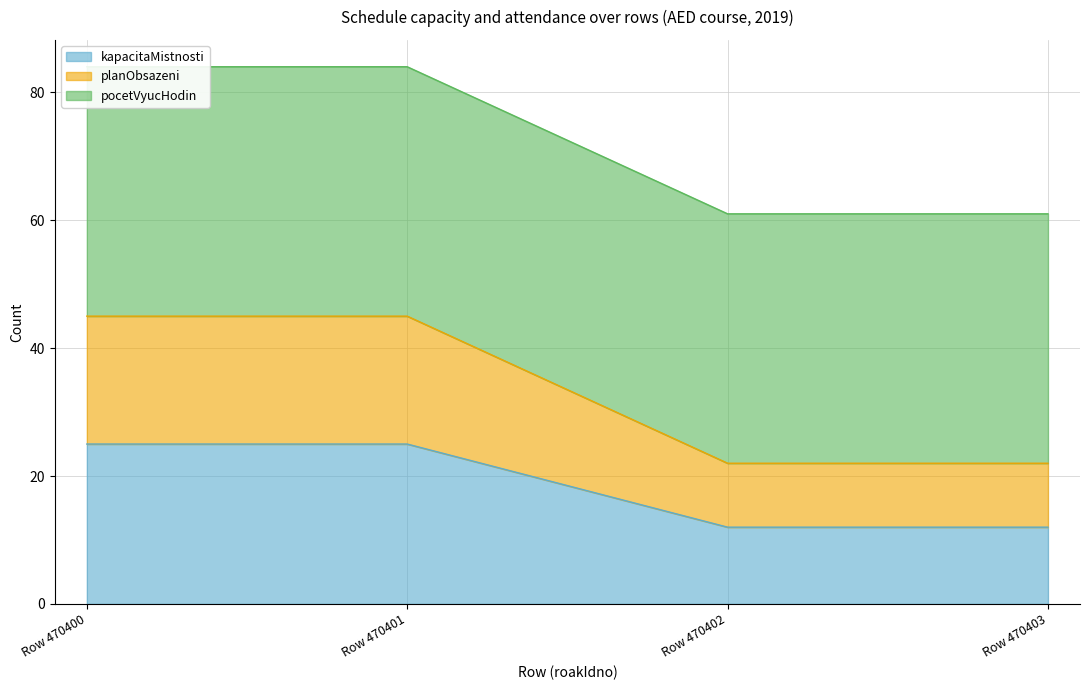

What is the lowest value of the kapacitaMistnosti series?

12